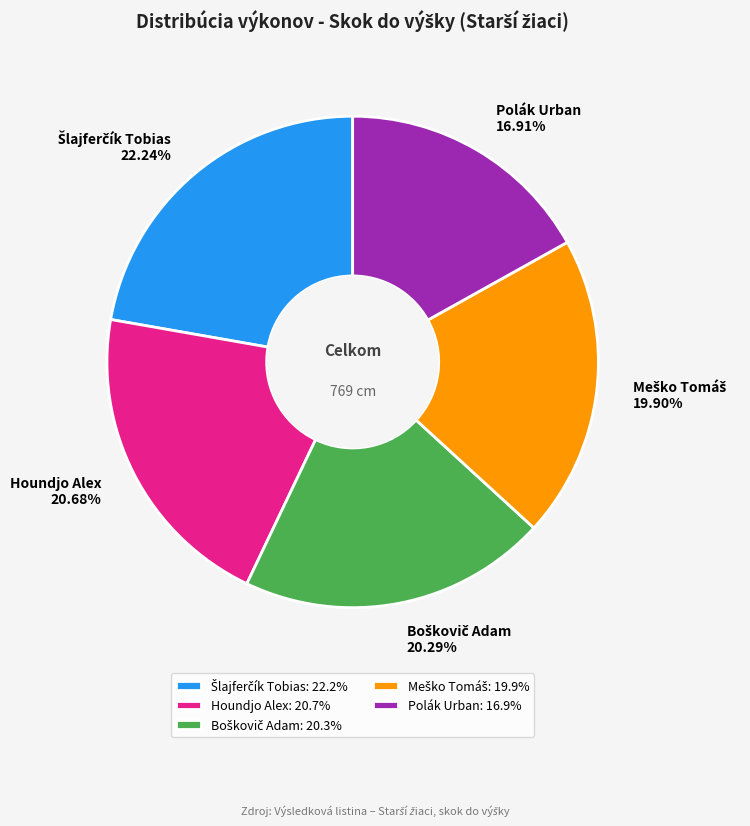

Does any single category account for the majority?

No